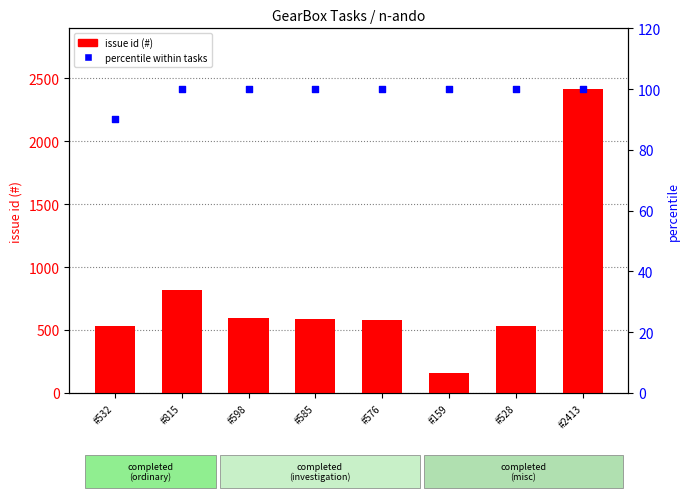

What are all the series names shown in the legend?

issue id (#), percentile within tasks